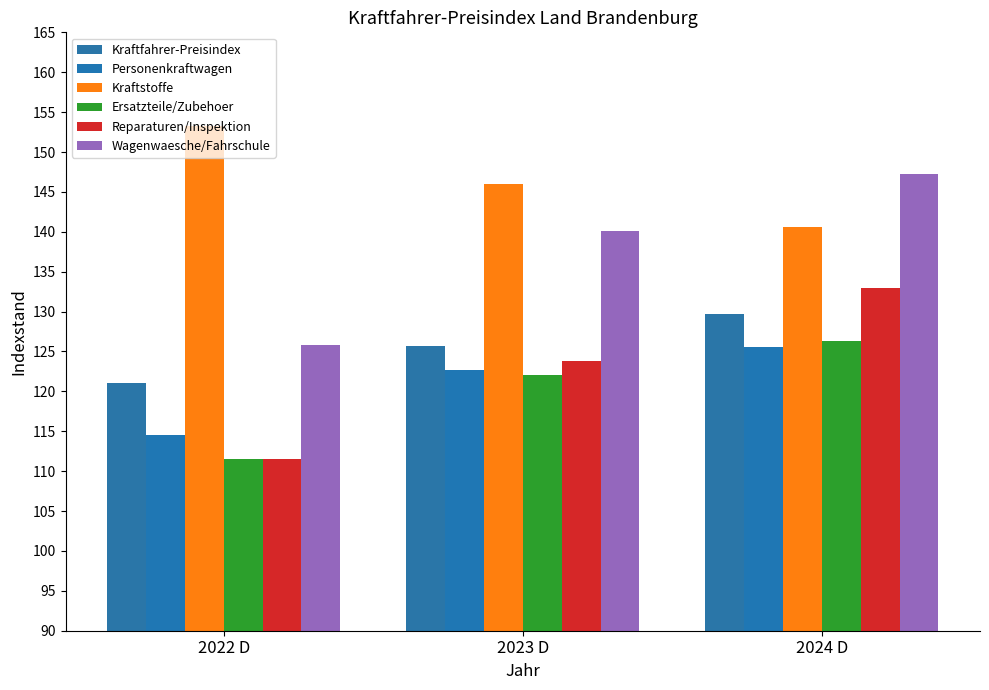

What is the average value of the Kraftfahrer-Preisindex series?

125.5